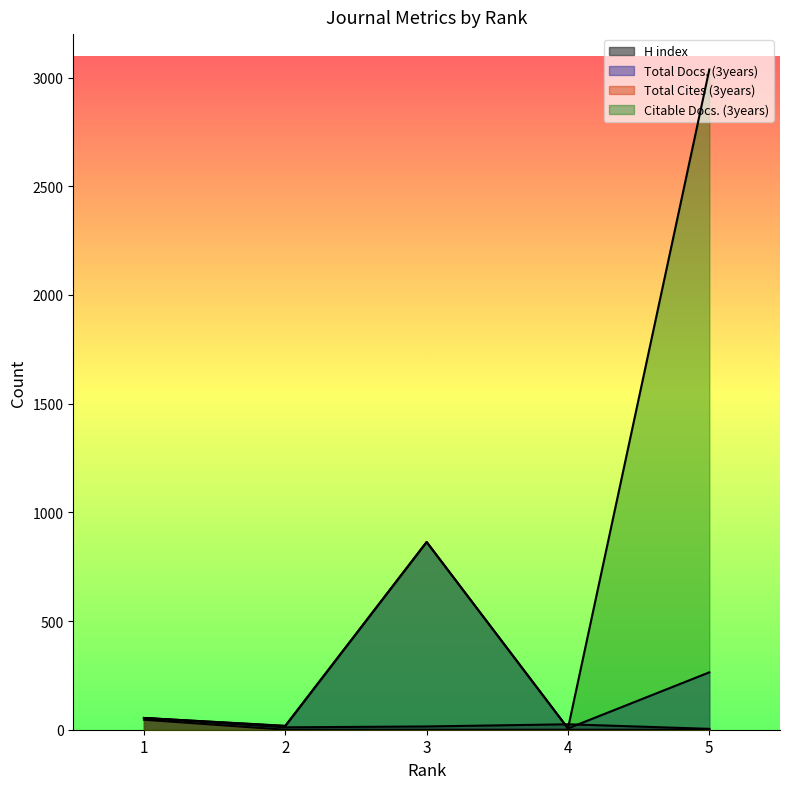

True or false: Total Docs. (3years) and Citable Docs. (3years) intersect in this chart.

False